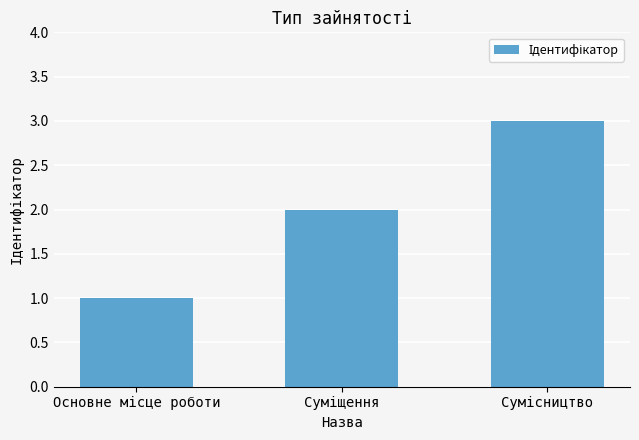

What is the maximum value shown in the chart?

3